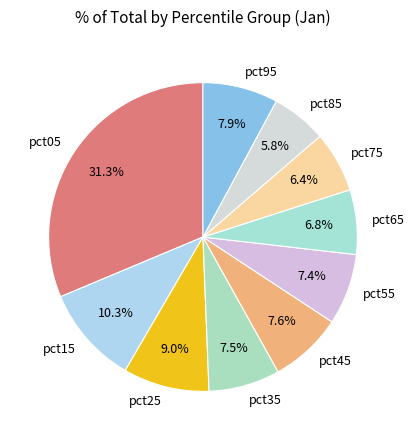

The pct15 slice represents 23% of the pie. True or false?

False